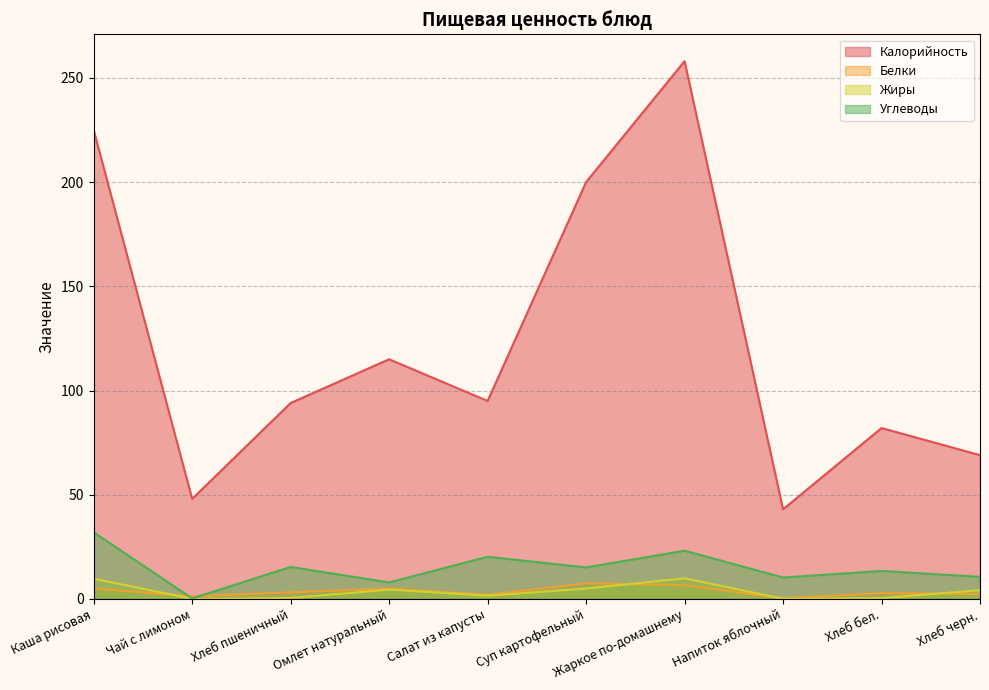

The Белки series shows 3.2 at Хлеб пшеничный. True or false?

True